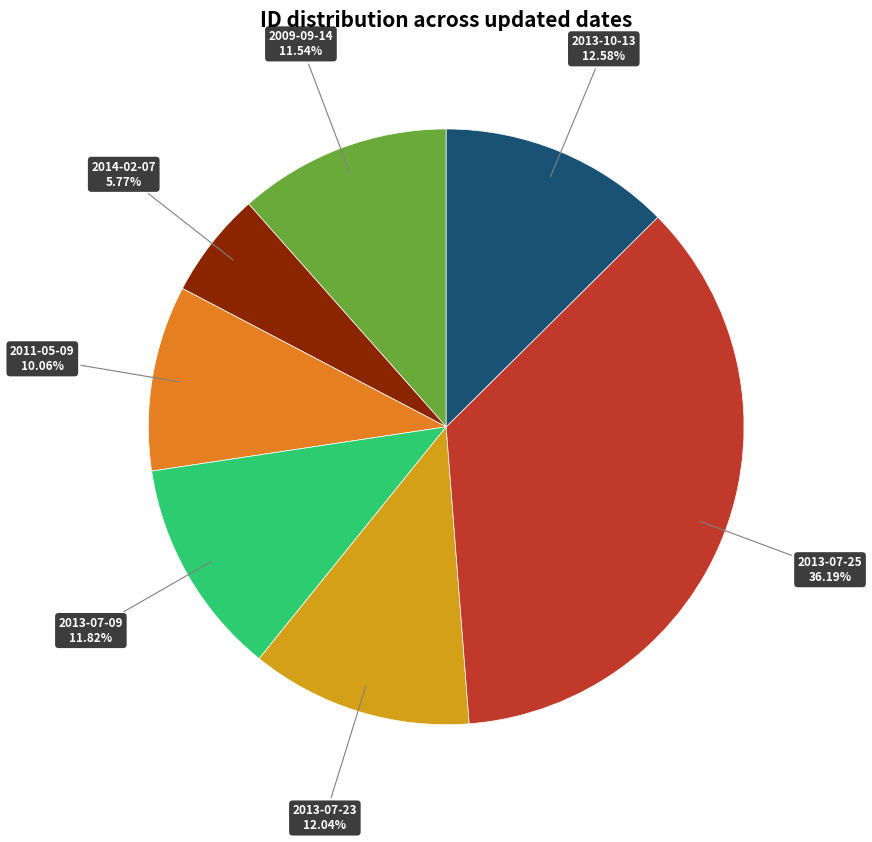

Is there any slice that represents more than half of the pie?

No